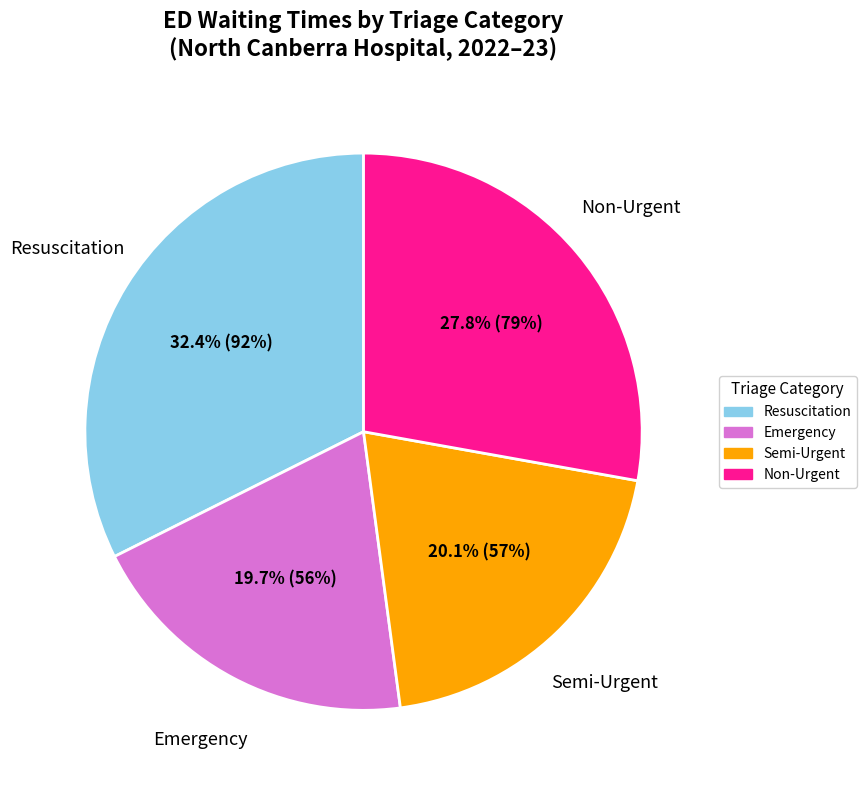

To the nearest percent, what is the average slice percentage?

25%